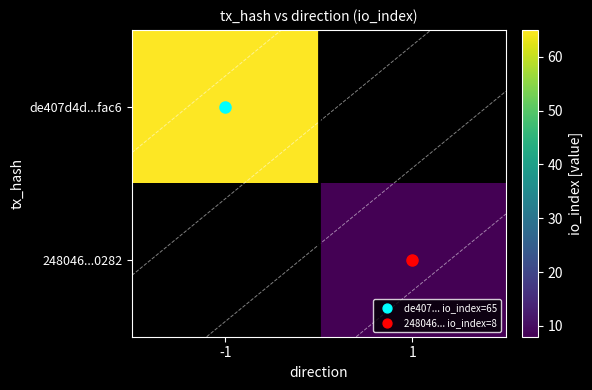

Which label corresponds to the largest value in the chart?

-1